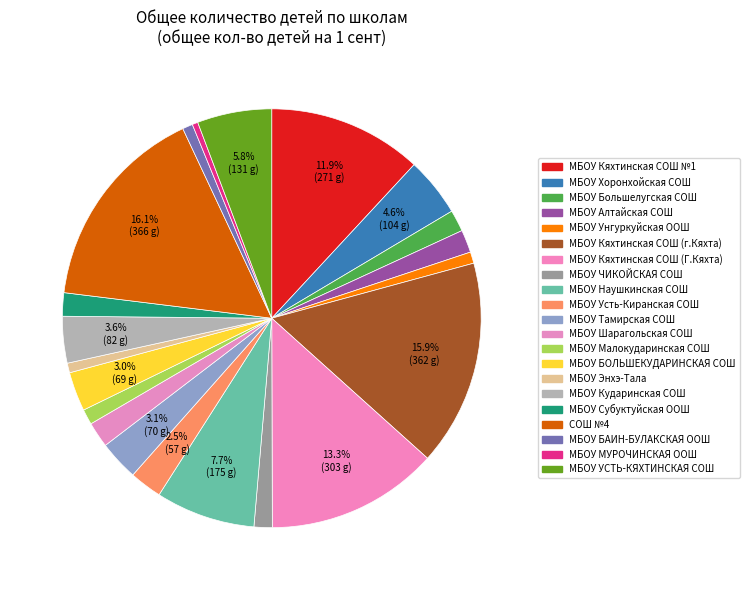

To the nearest percent, what is the combined percentage of МБОУ Хоронхойская СОШ and МБОУ Кударинская СОШ?

8%